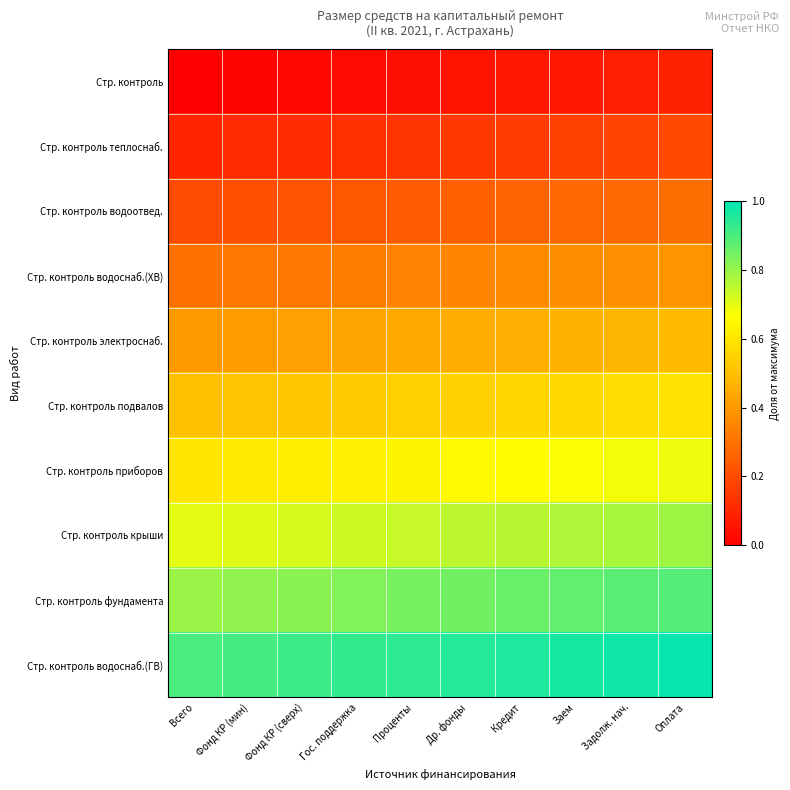

Reading left to right, what are all the values shown in this chart?

Стр. контроль: Всего=0.0	Фонд КР (мин)=0.0	Фонд КР (сверх)=0.0	Гос. поддержка=0.0	Проценты=0.0	Др. фонды=0.1	Кредит=0.1	Заем=0.1	Задолж. нач.=0.1	Оплата=0.1
Стр. контроль теплоснаб.: Всего=0.1	Фонд КР (мин)=0.1	Фонд КР (сверх)=0.1	Гос. поддержка=0.1	Проценты=0.1	Др. фонды=0.1	Кредит=0.2	Заем=0.2	Задолж. нач.=0.2	Оплата=0.2
Стр. контроль водоотвед.: Всего=0.2	Фонд КР (мин)=0.2	Фонд КР (сверх)=0.2	Гос. поддержка=0.2	Проценты=0.2	Др. фонды=0.2	Кредит=0.3	Заем=0.3	Задолж. нач.=0.3	Оплата=0.3
Стр. контроль водоснаб.(ХВ): Всего=0.3	Фонд КР (мин)=0.3	Фонд КР (сверх)=0.3	Гос. поддержка=0.3	Проценты=0.3	Др. фонды=0.3	Кредит=0.4	Заем=0.4	Задолж. нач.=0.4	Оплата=0.4
Стр. контроль электроснаб.: Всего=0.4	Фонд КР (мин)=0.4	Фонд КР (сверх)=0.4	Гос. поддержка=0.4	Проценты=0.4	Др. фонды=0.5	Кредит=0.5	Заем=0.5	Задолж. нач.=0.5	Оплата=0.5
Стр. контроль подвалов: Всего=0.5	Фонд КР (мин)=0.5	Фонд КР (сверх)=0.5	Гос. поддержка=0.5	Проценты=0.5	Др. фонды=0.6	Кредит=0.6	Заем=0.6	Задолж. нач.=0.6	Оплата=0.6
Стр. контроль приборов: Всего=0.6	Фонд КР (мин)=0.6	Фонд КР (сверх)=0.6	Гос. поддержка=0.6	Проценты=0.6	Др. фонды=0.7	Кредит=0.7	Заем=0.7	Задолж. нач.=0.7	Оплата=0.7
Стр. контроль крыши: Всего=0.7	Фонд КР (мин)=0.7	Фонд КР (сверх)=0.7	Гос. поддержка=0.7	Проценты=0.7	Др. фонды=0.8	Кредит=0.8	Заем=0.8	Задолж. нач.=0.8	Оплата=0.8
Стр. контроль фундамента: Всего=0.8	Фонд КР (мин)=0.8	Фонд КР (сверх)=0.8	Гос. поддержка=0.8	Проценты=0.8	Др. фонды=0.8	Кредит=0.9	Заем=0.9	Задолж. нач.=0.9	Оплата=0.9
Стр. контроль водоснаб.(ГВ): Всего=0.9	Фонд КР (мин)=0.9	Фонд КР (сверх)=0.9	Гос. поддержка=0.9	Проценты=0.9	Др. фонды=0.9	Кредит=1.0	Заем=1.0	Задолж. нач.=1.0	Оплата=1.0